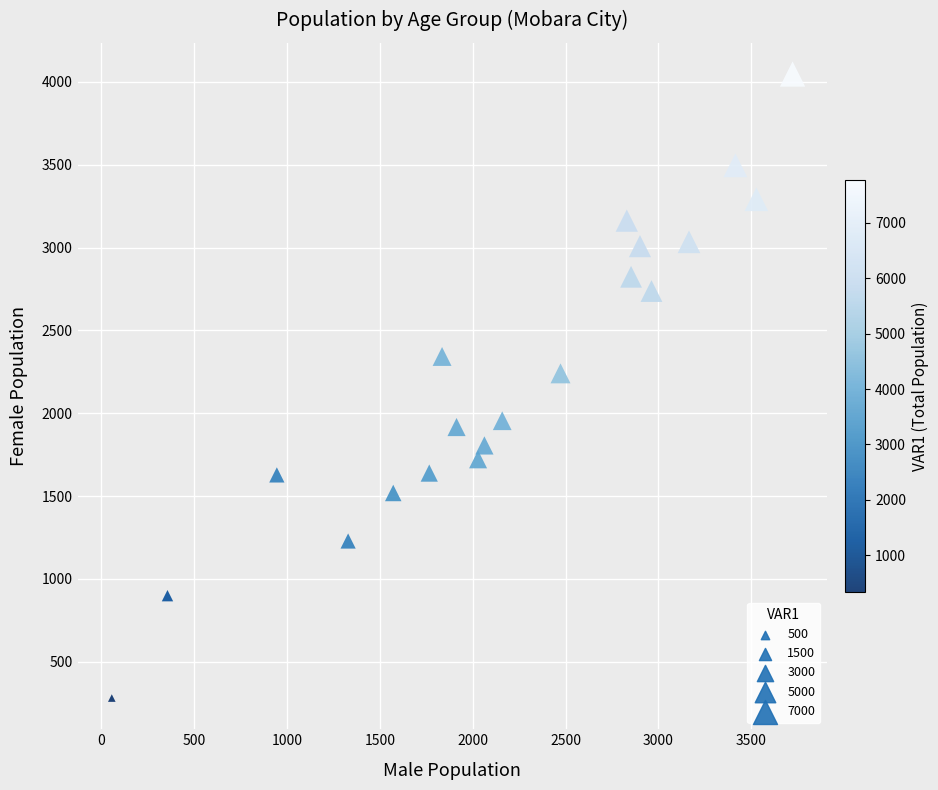

What Y value in the scatter plot is closest to 2164?

2241